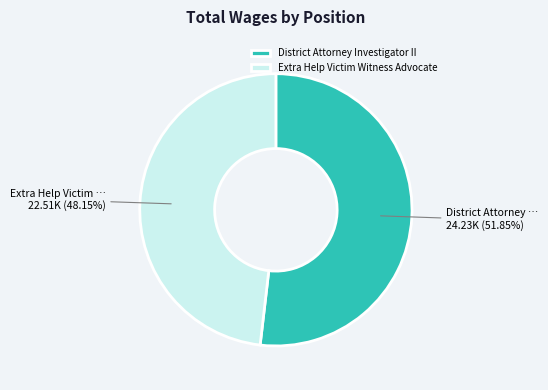

Between Extra Help Victim Witness Advocate and District Attorney Investigator II, which is larger?

District Attorney Investigator II